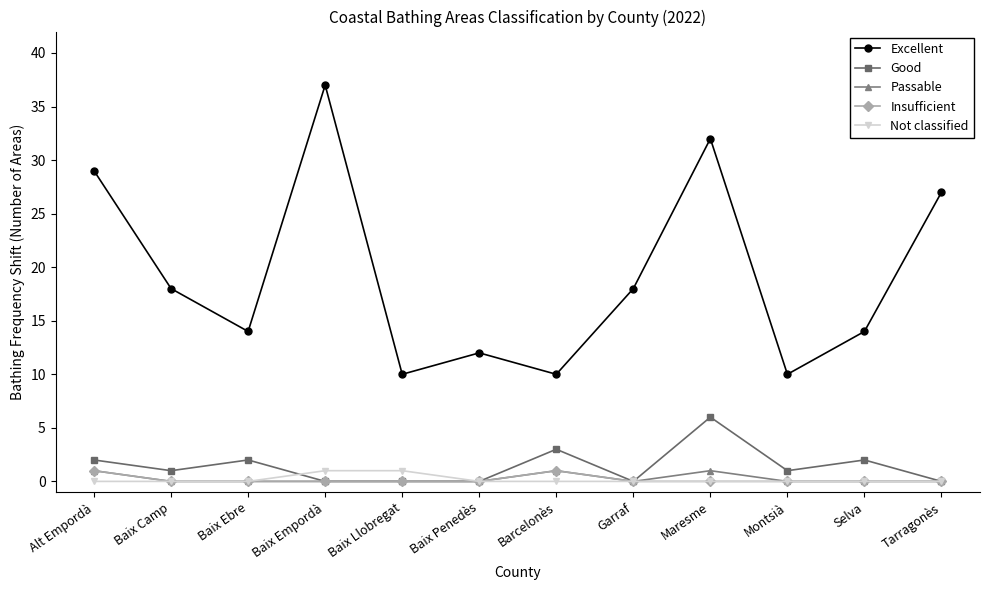

The value of Passable at Baix Llobregat is 0. True or false?

True